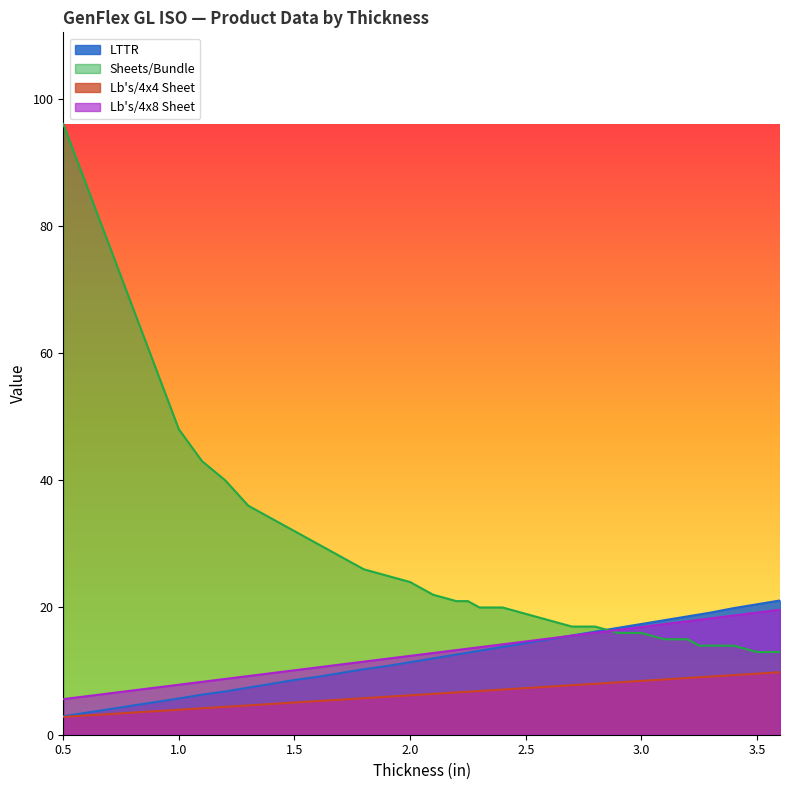

Between which two adjacent categories do Sheets/Bundle and Thickness (in) first intersect?

2.8 and 2.9